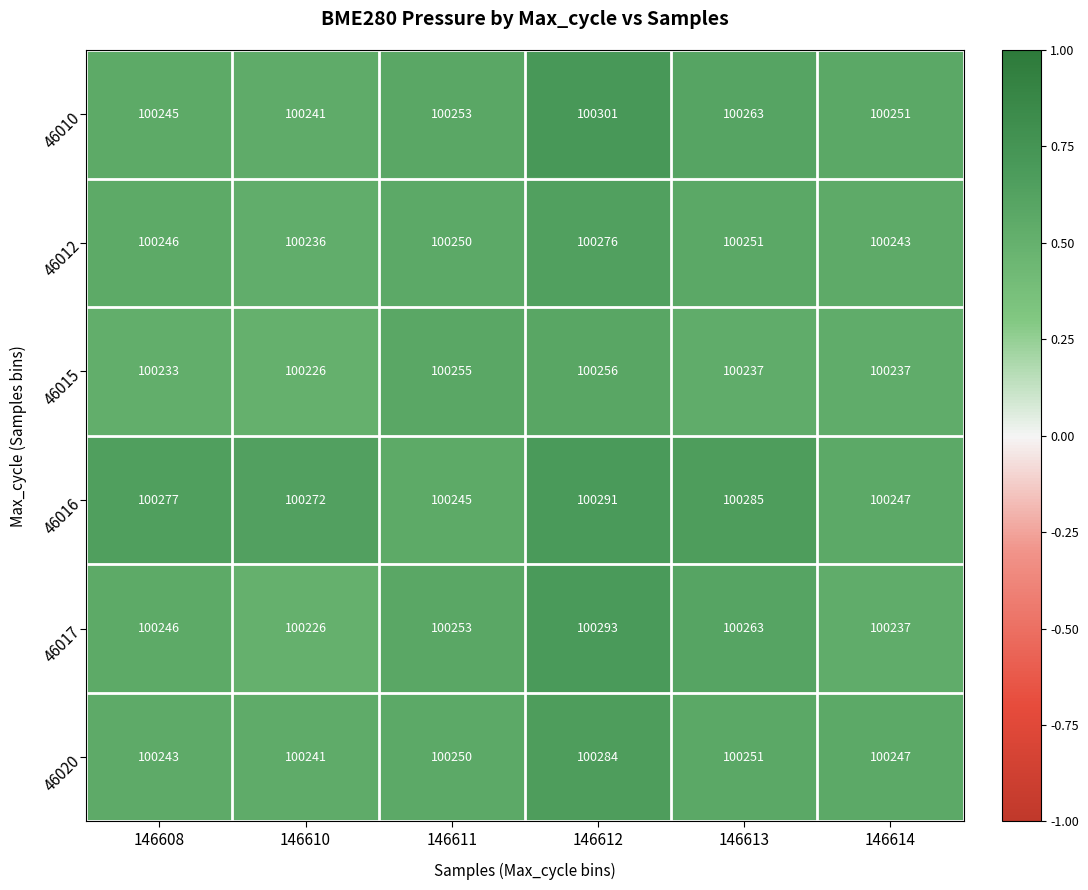

List the labels in order of 46020 value, largest first.

146612, 146613, 146611, 146614, 146608, 146610